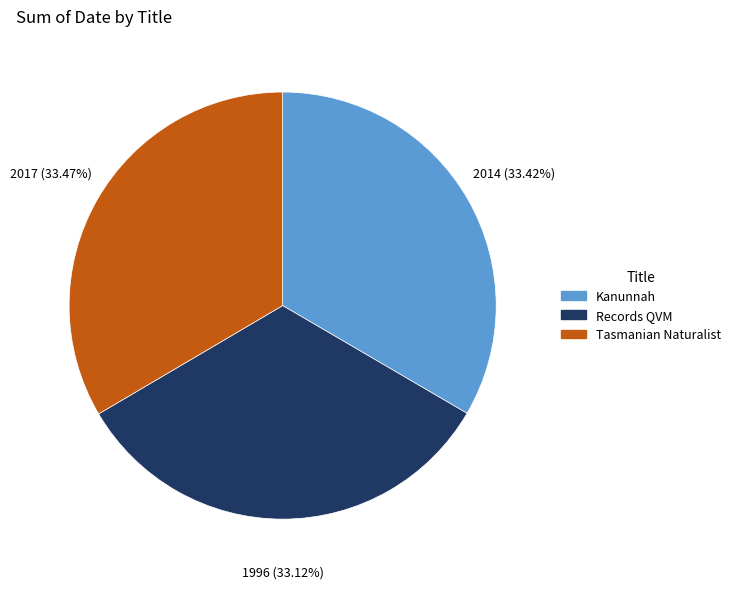

Is the sum of Kanunnah and Records QVM greater than half?

Yes